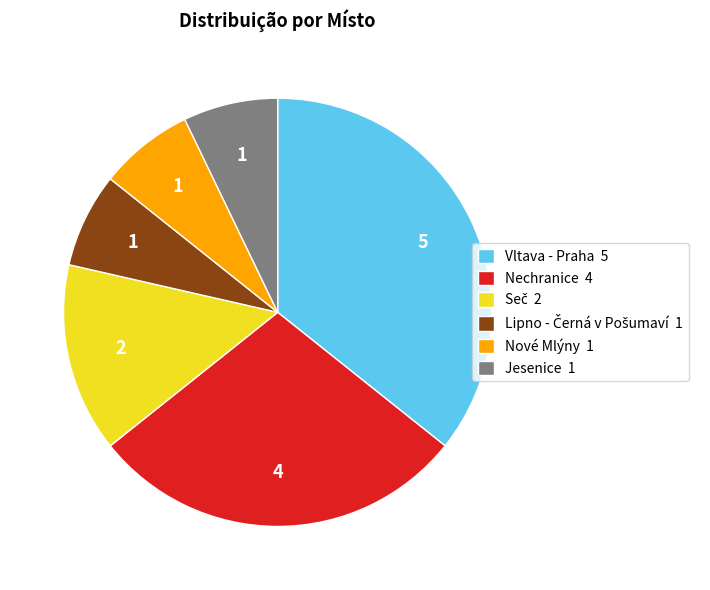

Do Jesenice 1 and Vltava - Praha 5 together represent more than half of the pie?

No